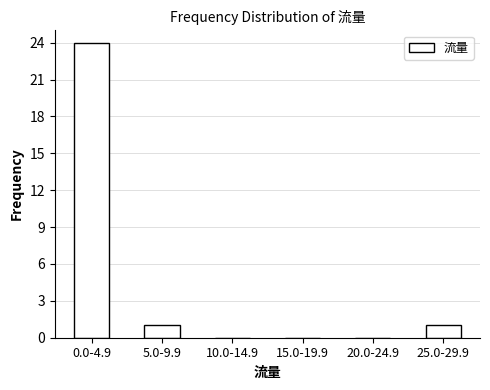

Reading left to right, transcribe all the data shown in this chart.

0.0-4.9=24	5.0-9.9=1	10.0-14.9=0	15.0-19.9=0	20.0-24.9=0	25.0-29.9=1